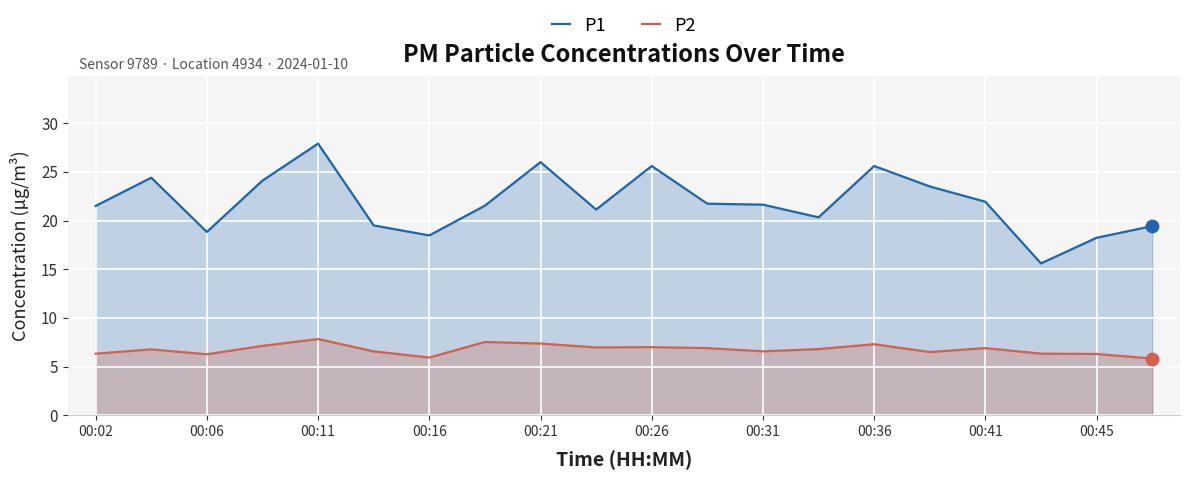

Which series contains the lowest Y value?

P2